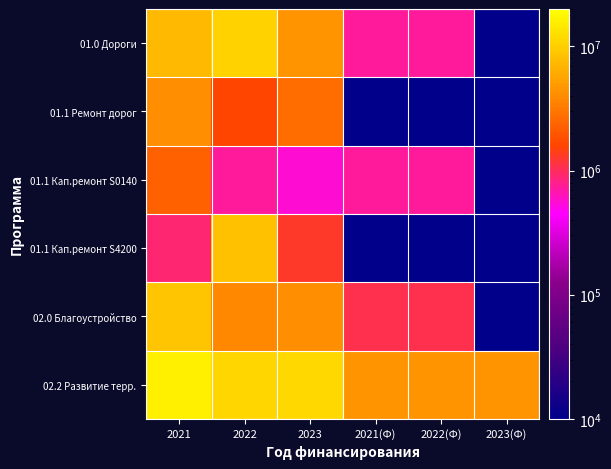

List the series in order of their peak value, highest first.

02.2 Развитие терр., 01.0 Дороги, 02.0 Благоустройство, 01.1 Кап.ремонт S4200, 01.1 Ремонт дорог, 01.1 Кап.ремонт S0140